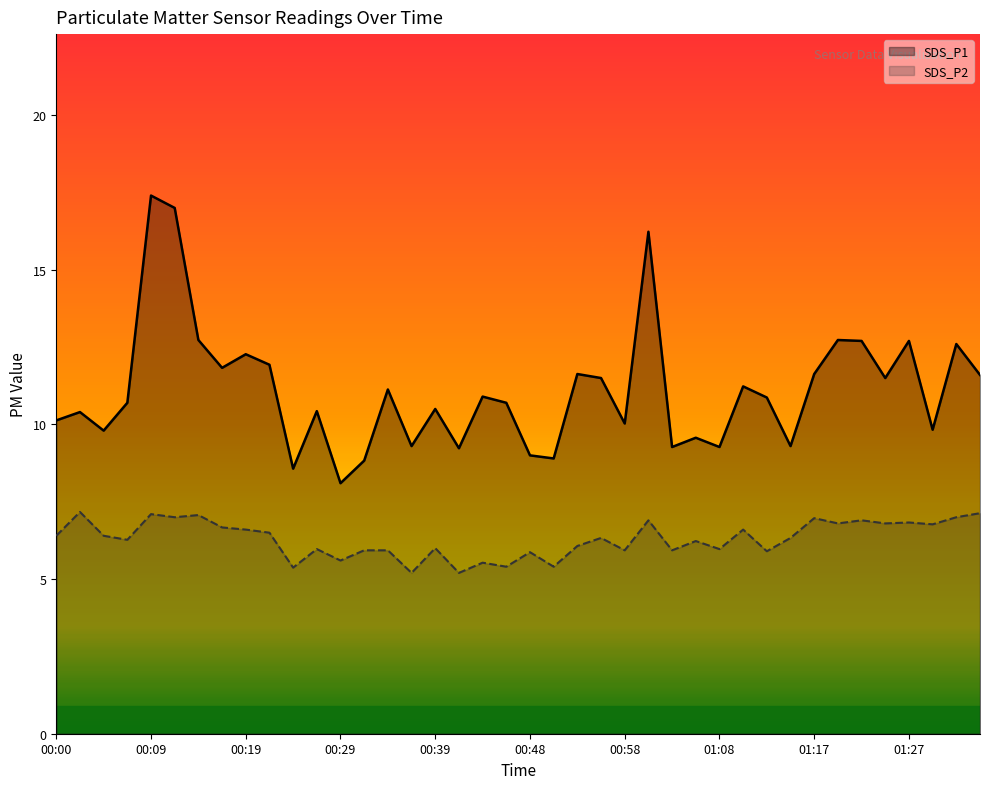

Count the number of data series in this chart.

2